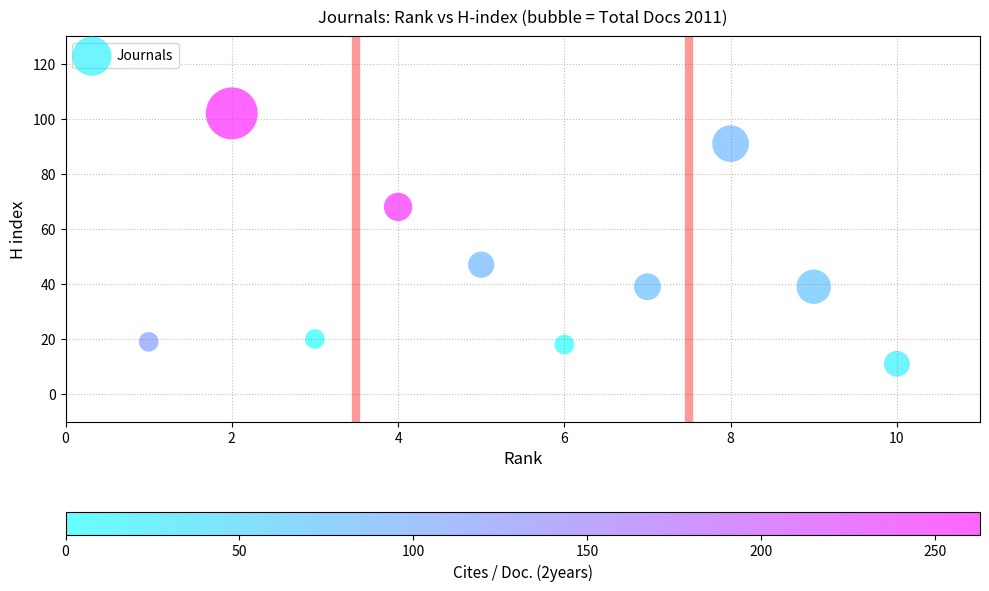

What is the range of Y values (max minus min)?

91